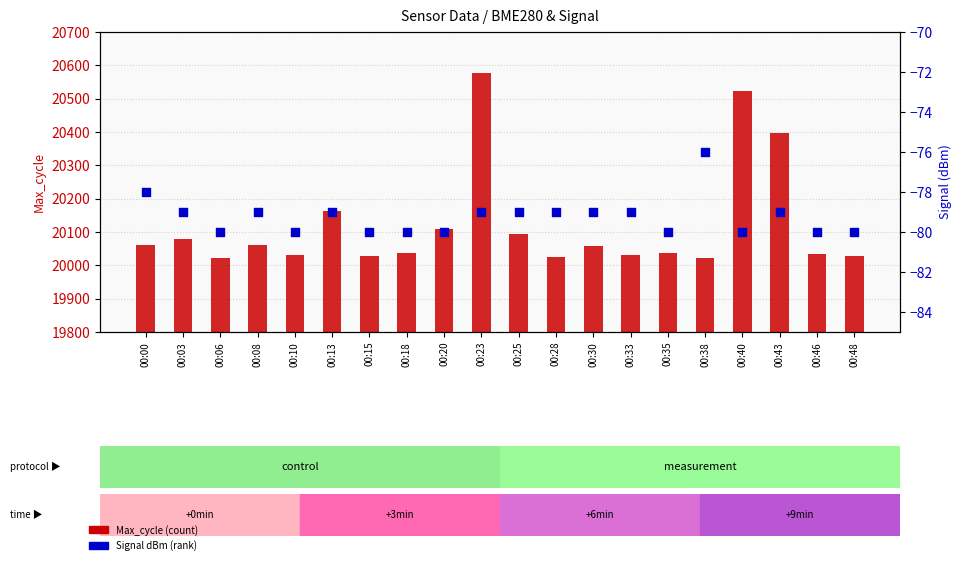

Is the value of Max_cycle at 00:10 greater than the value of Signal (dBm) at 00:03?

Yes